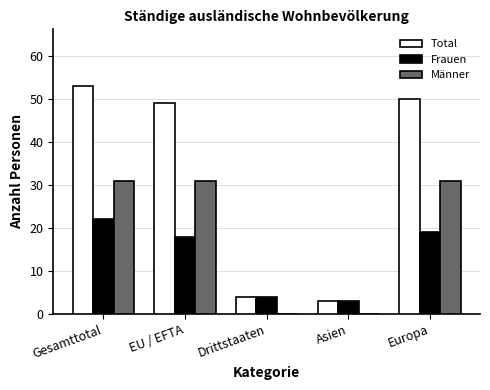

Which series changed the most between EU / EFTA and Drittstaaten?

Total